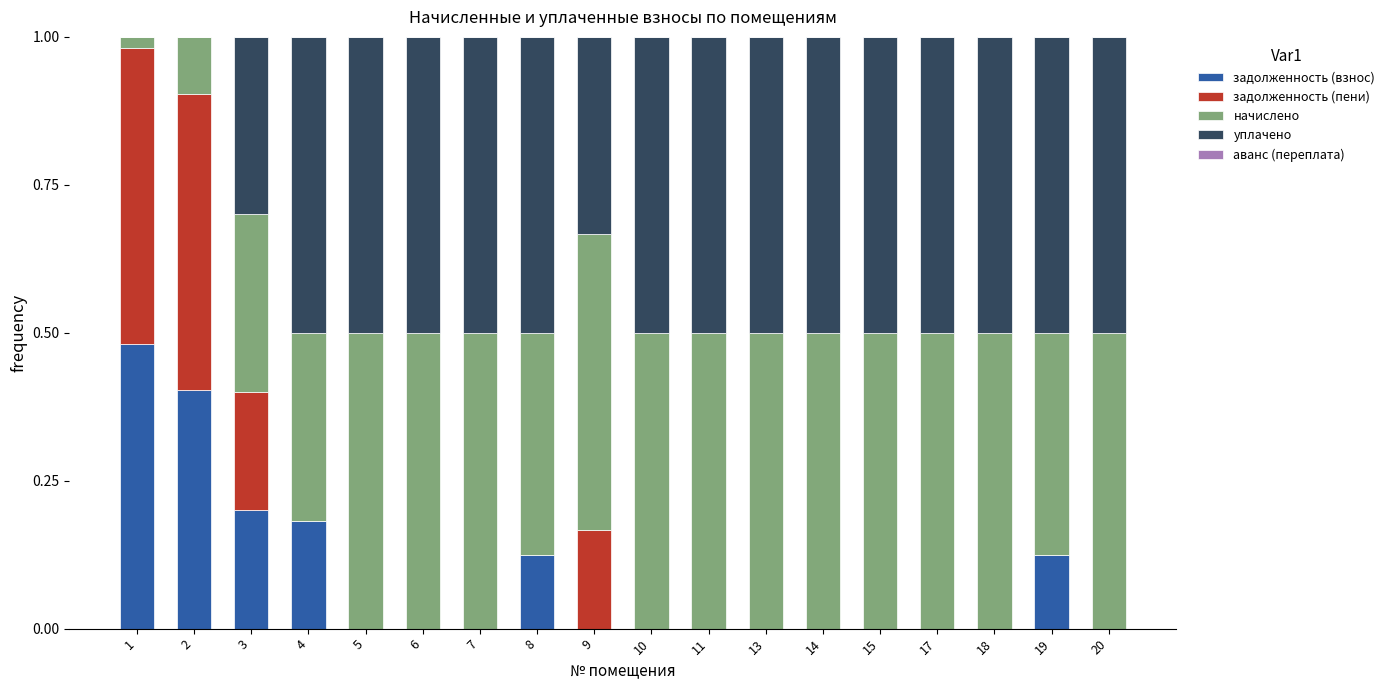

Does the chart contain stacked bars?

Yes